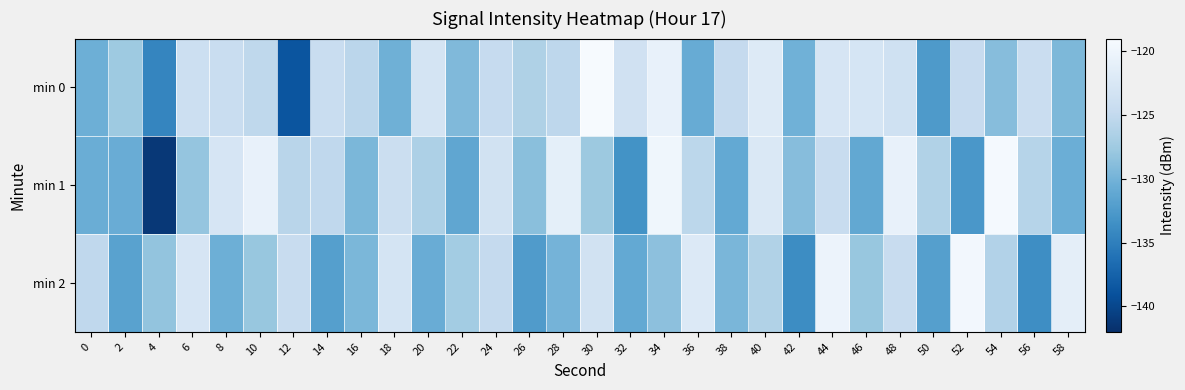

Reading left to right, list all the values displayed in this chart.

min 0: 0=-130.3	2=-127.6	4=-134.4	6=-124.0	8=-124.3	10=-125.2	12=-138.7	14=-124.4	16=-125.5	18=-130.3	20=-123.1	22=-129.3	24=-124.7	26=-126.4	28=-125.3	30=-119.2	32=-123.5	34=-120.7	36=-130.7	38=-124.8	40=-121.9	42=-130.2	44=-122.8	46=-123.0	48=-123.7	50=-132.5	52=-124.6	54=-128.9	56=-124.3	58=-129.5
min 1: 0=-130.5	2=-130.6	4=-141.2	6=-128.1	8=-122.8	10=-120.7	12=-125.7	14=-125.2	16=-129.6	18=-124.1	20=-126.5	22=-131.2	24=-123.5	26=-128.8	28=-121.1	30=-127.7	32=-133.2	34=-119.9	36=-125.4	38=-131.0	40=-122.3	42=-128.9	44=-124.6	46=-131.1	48=-120.7	50=-126.2	52=-132.8	54=-119.3	56=-125.9	58=-130.5
min 2: 0=-125.1	2=-131.7	4=-128.2	6=-122.8	8=-130.3	10=-127.9	12=-124.5	14=-132.0	16=-129.6	18=-123.1	20=-130.7	22=-127.2	24=-124.8	26=-132.3	28=-129.9	30=-123.5	32=-131.0	34=-128.6	36=-122.1	38=-129.7	40=-126.2	42=-133.8	44=-120.3	46=-127.9	48=-124.5	50=-132.0	52=-119.6	54=-126.1	56=-133.7	58=-121.2